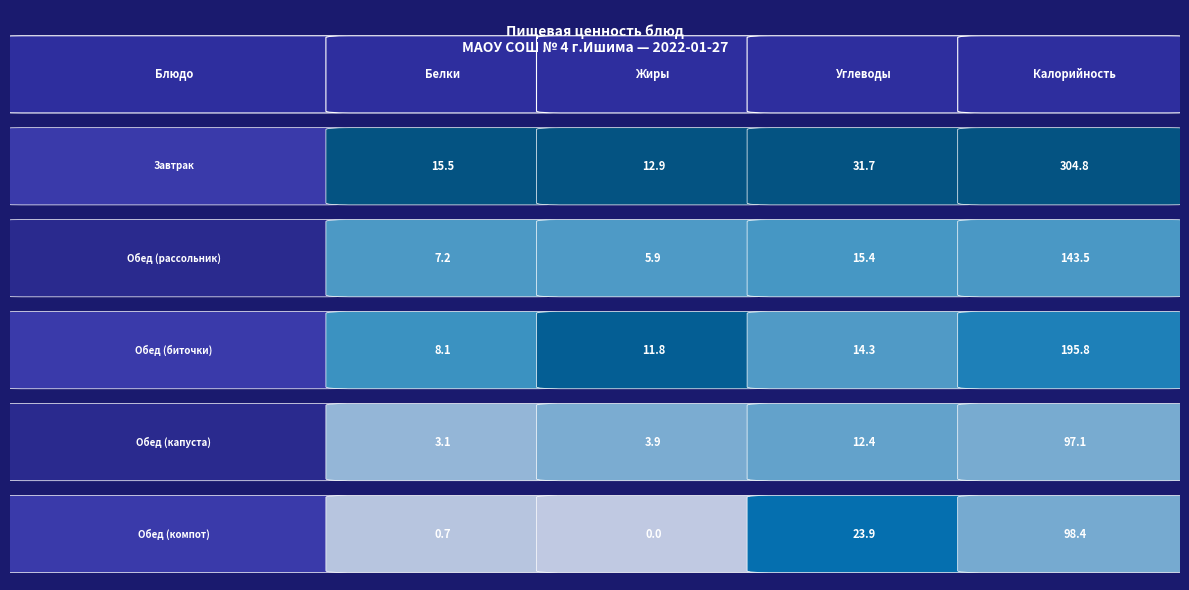

Reading left to right, what are all the values shown in this chart?

Завтрак: Белки=15.5	Жиры=12.9	Углеводы=31.7	Калорийность=304.8
Обед (рассольник): Белки=7.2	Жиры=5.9	Углеводы=15.4	Калорийность=143.5
Обед (биточки): Белки=8.1	Жиры=11.8	Углеводы=14.3	Калорийность=195.8
Обед (капуста): Белки=3.1	Жиры=3.9	Углеводы=12.4	Калорийность=97.1
Обед (компот): Белки=0.7	Жиры=0.0	Углеводы=23.9	Калорийность=98.4